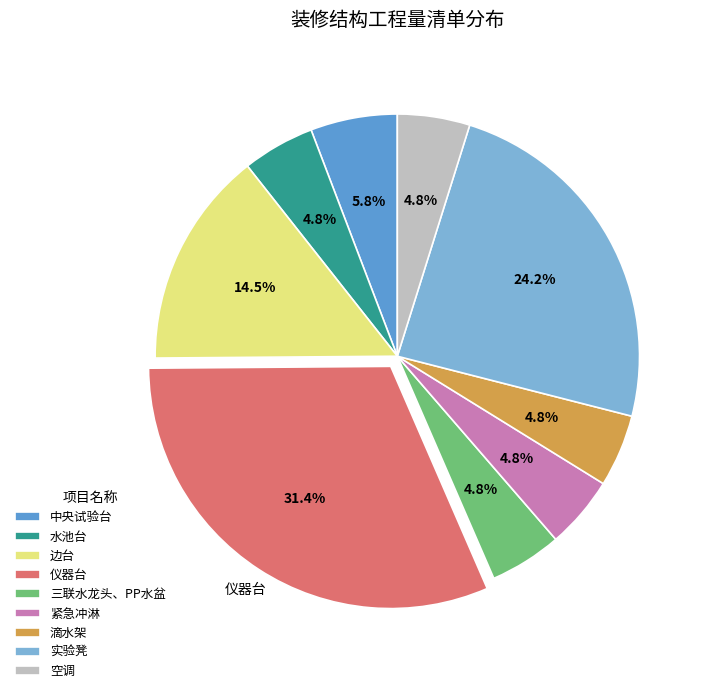

What is the ratio of the value at 三联水龙头、PP水盆 to the value at 紧急冲淋?

1.0